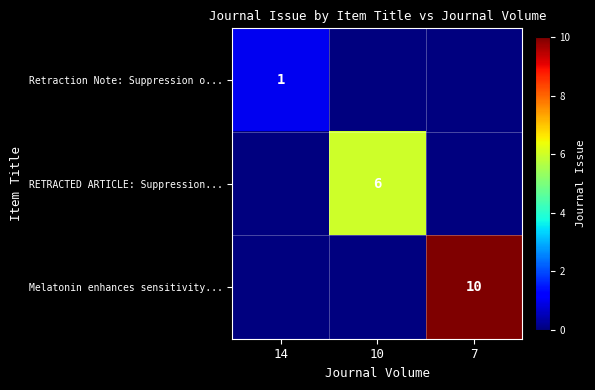

At which category is the sum across all series the highest?

7